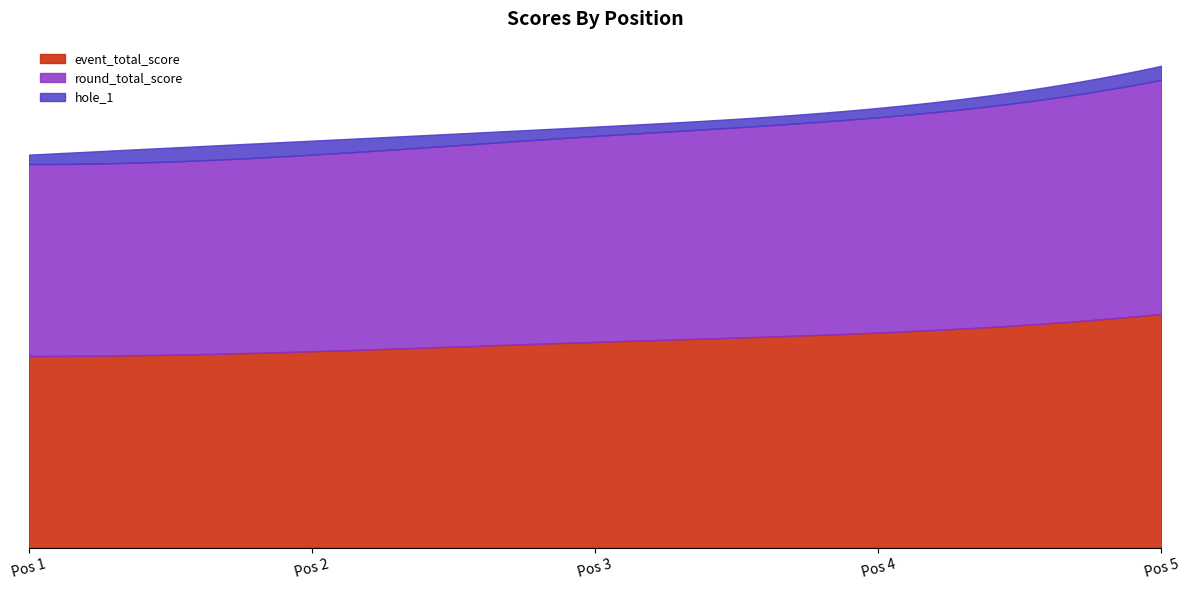

At which label does event_total_score reach its minimum?

1